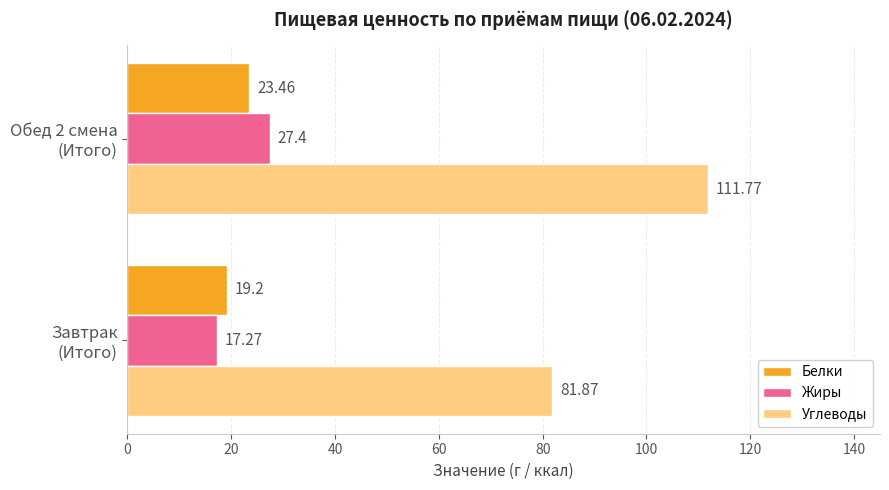

Which series has the largest total across all categories?

Углеводы